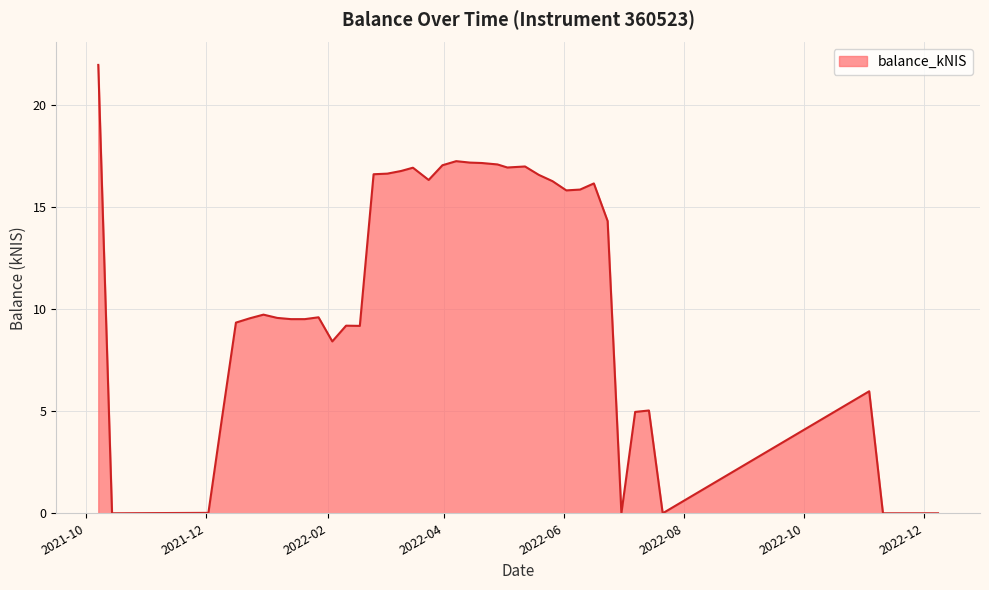

What is the difference between the maximum and minimum values?

21.9